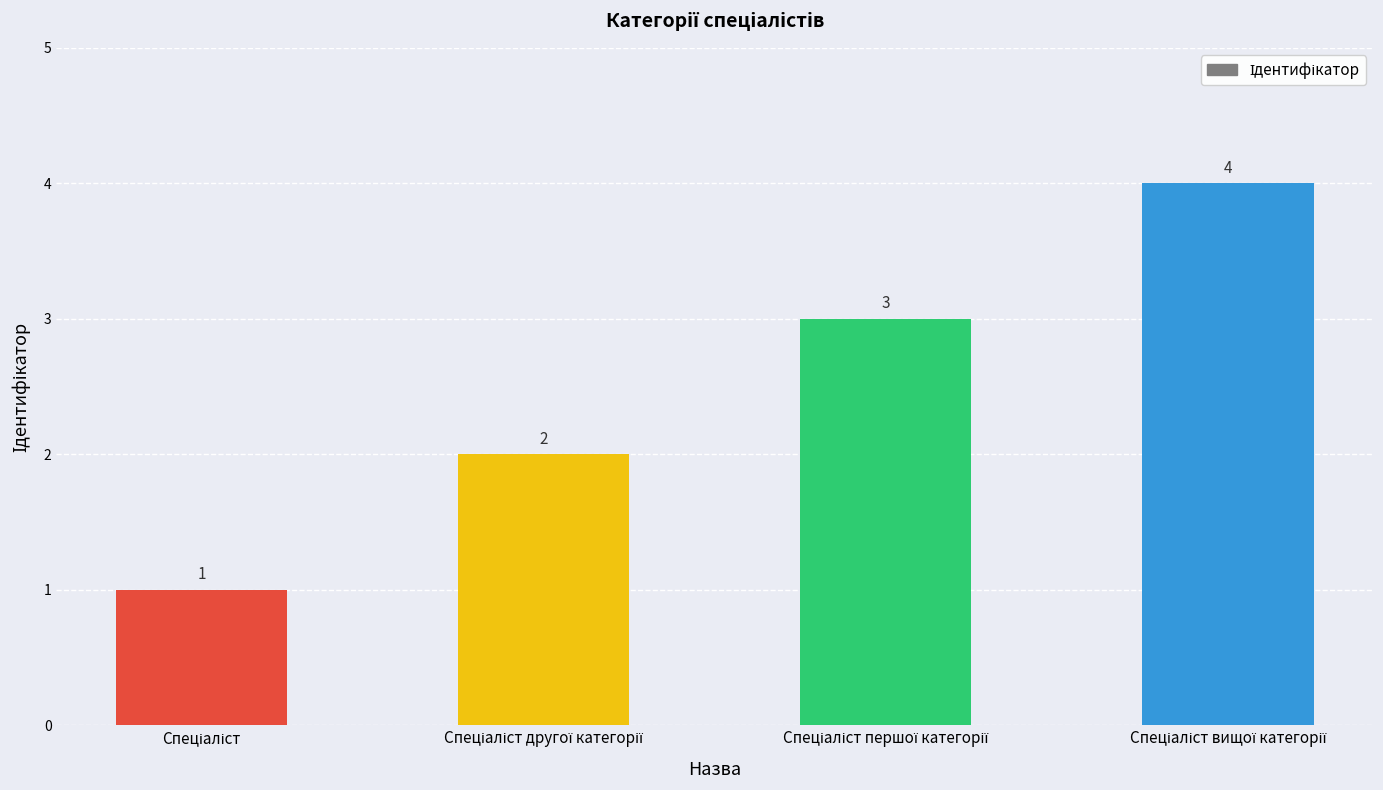

Reading right to left, transcribe all the data shown in this chart.

4	3	2	1